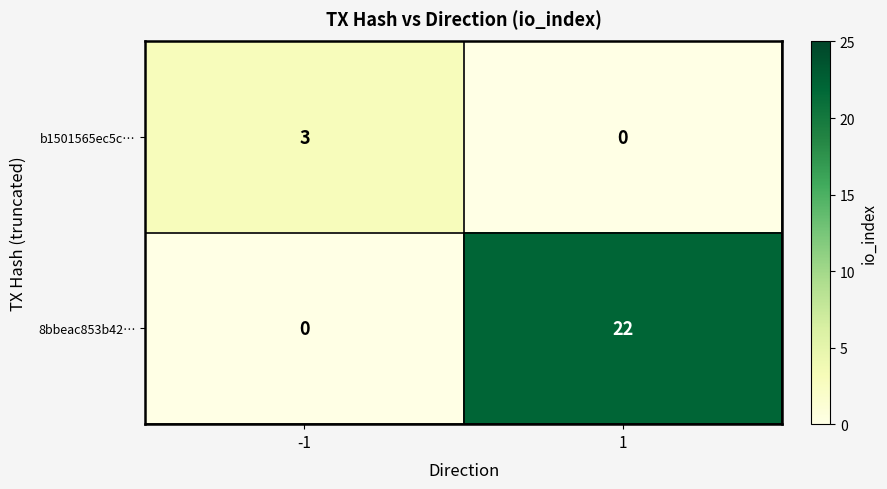

What is the difference between the 8bbeac853b42… values at 1 and -1?

22